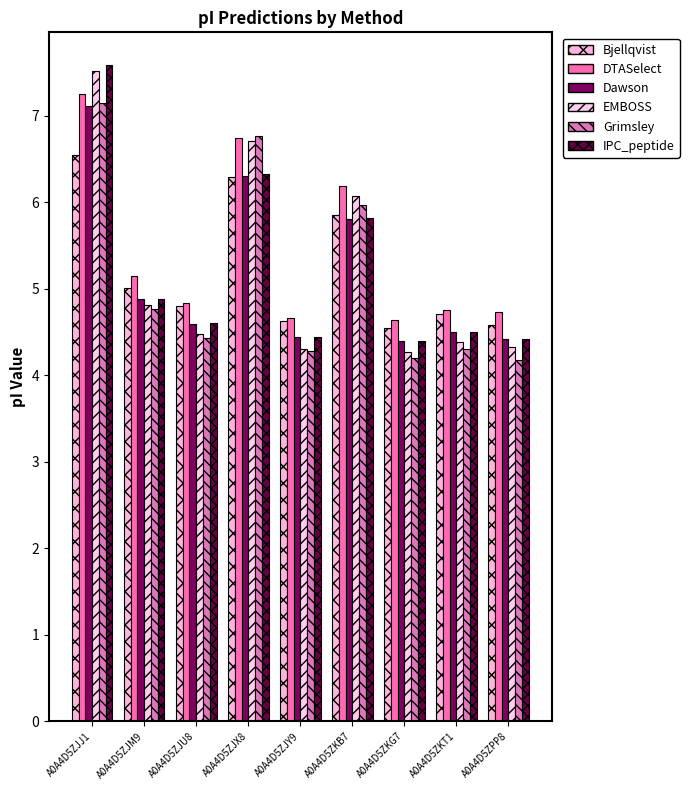

Read the EMBOSS value at A0A4D5ZJX8.

6.7